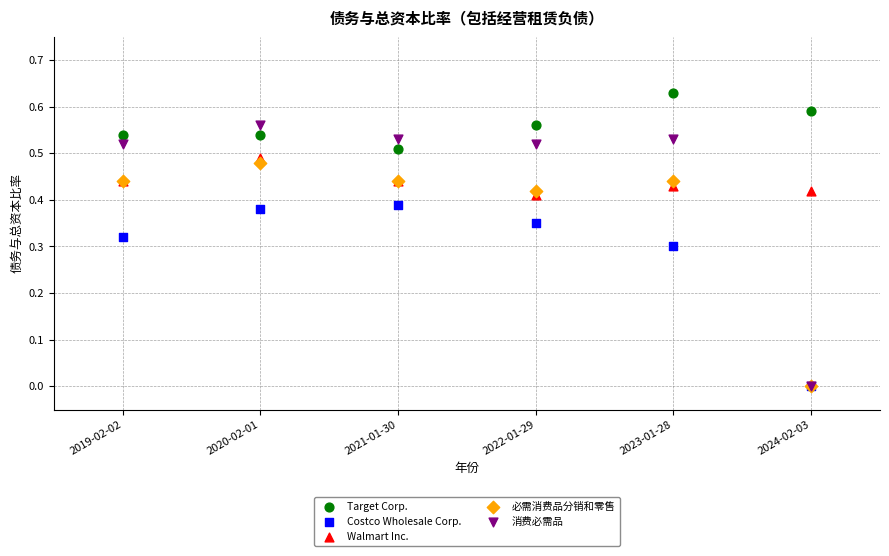

What are all the series names shown in the legend?

Target Corp., Costco Wholesale Corp., Walmart Inc., 必需消费品分销和零售, 消费必需品